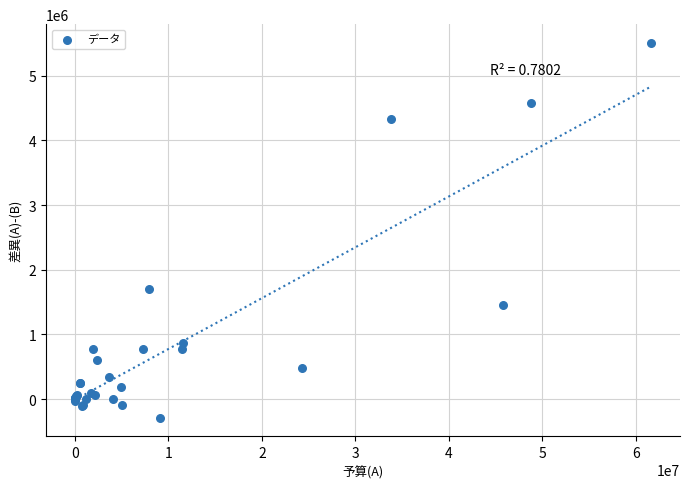

What Y value in the scatter plot is closest to 2608906?

1701858